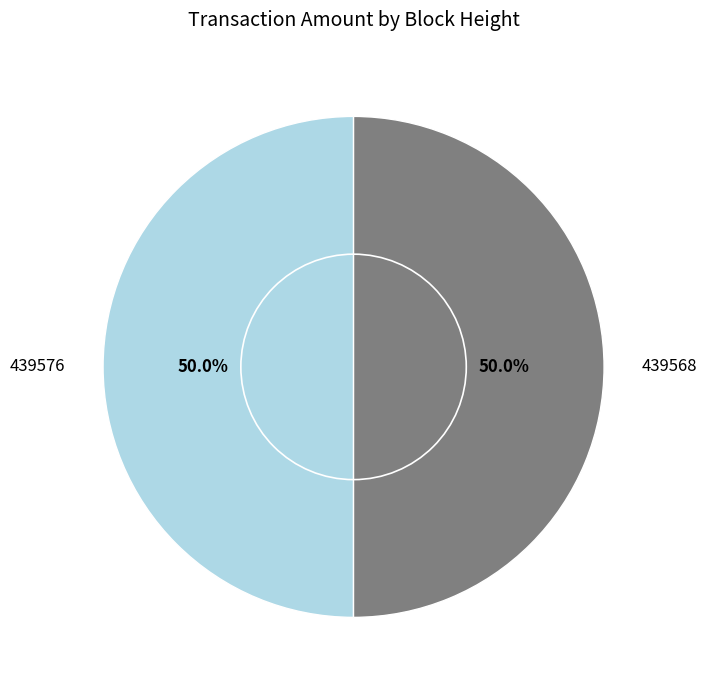

Approximately how many times larger is the value at 439568 compared to 439576?

1.0